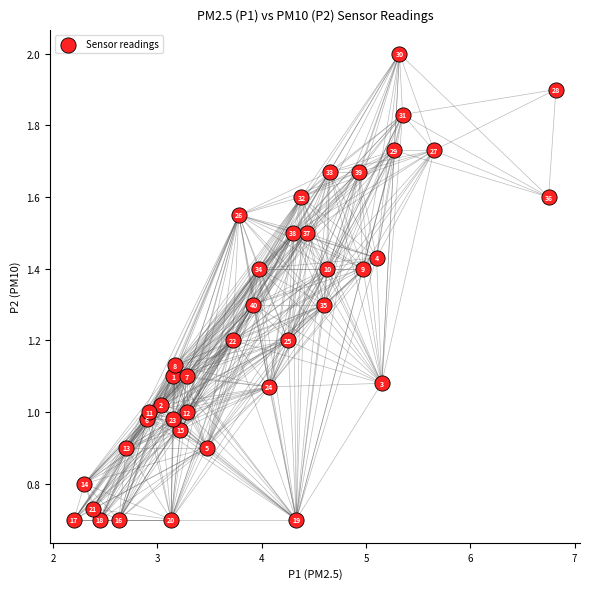

What is the range of X values (max minus min)?

4.6